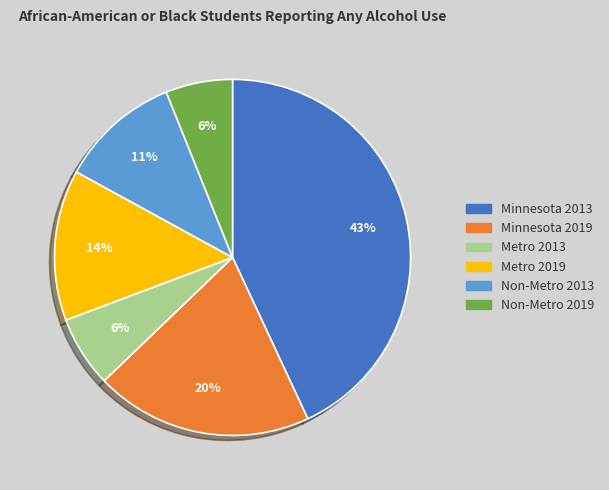

To the nearest percent, what percentage of the pie is Minnesota 2013?

43%